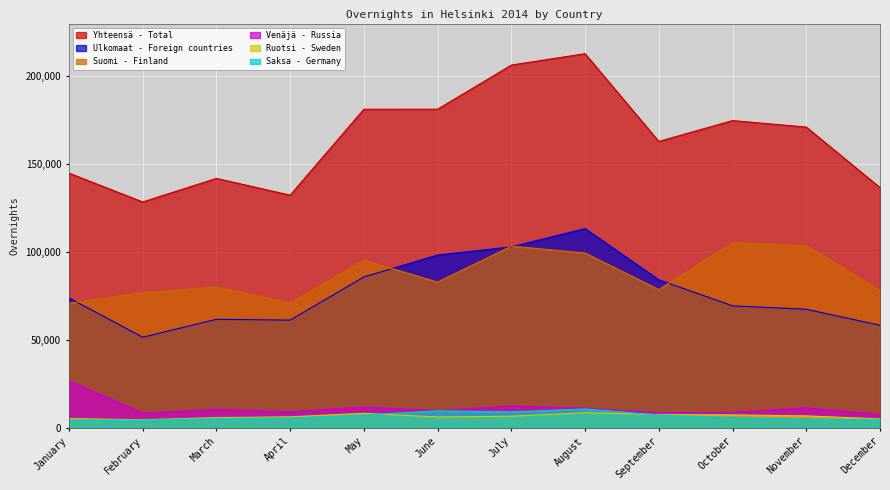

What is the minimum value shown in the chart?

4418